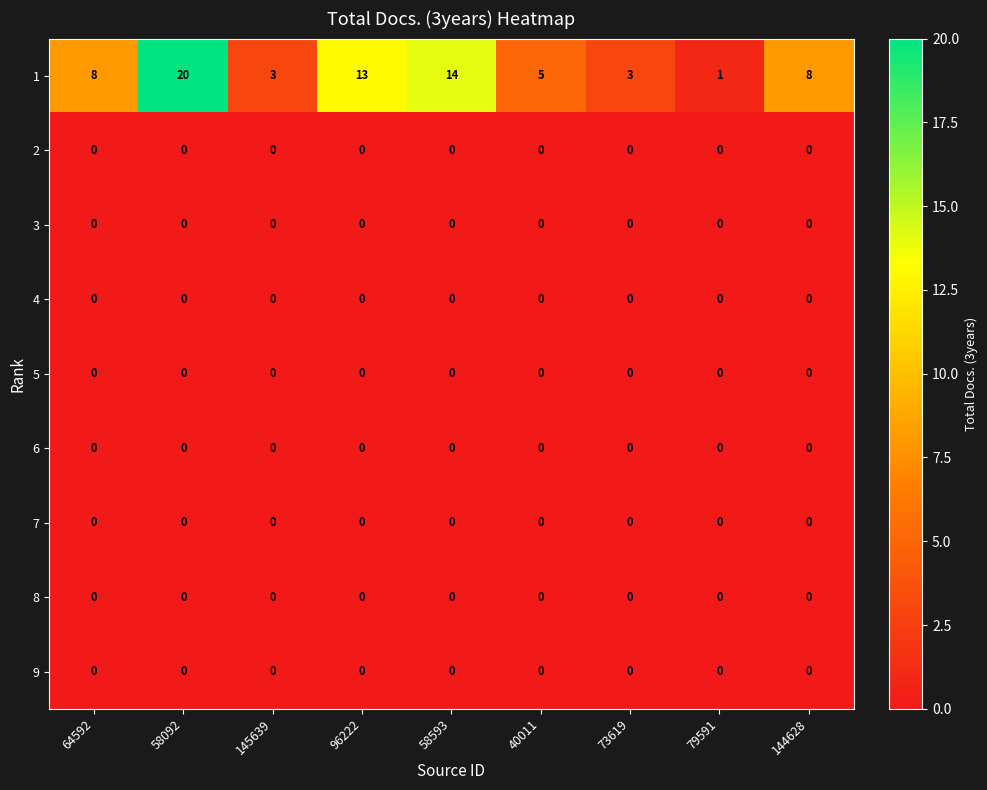

What is the total value across all series at 58092?

20